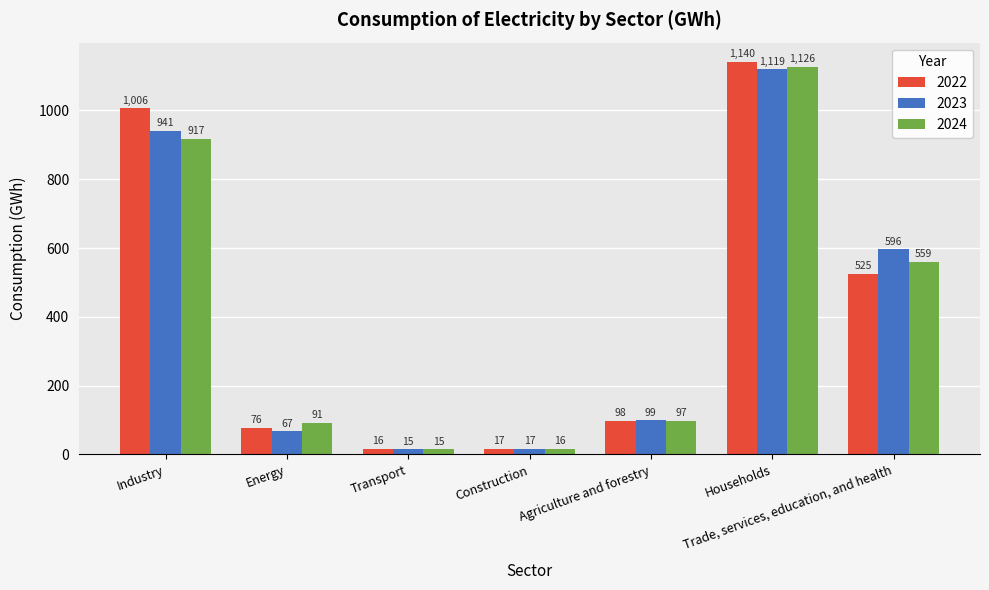

At which category is the sum across all series the highest?

Households